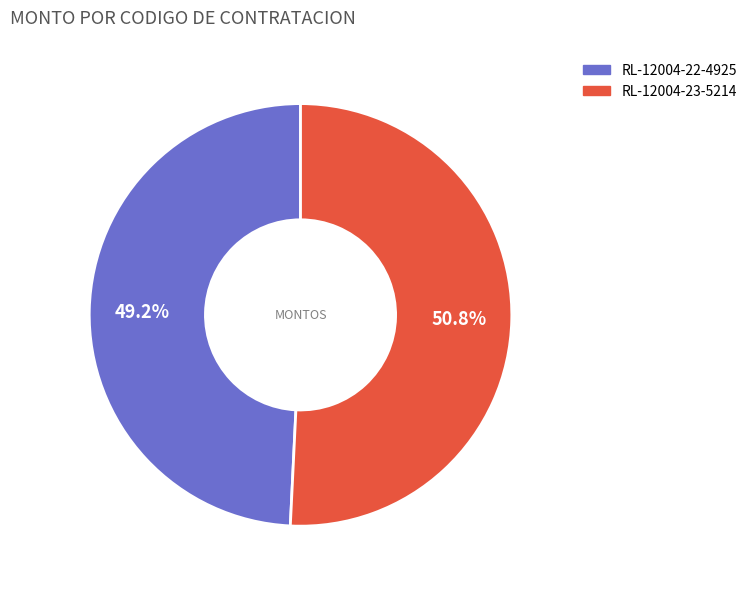

Is there any slice that represents more than half of the pie?

Yes